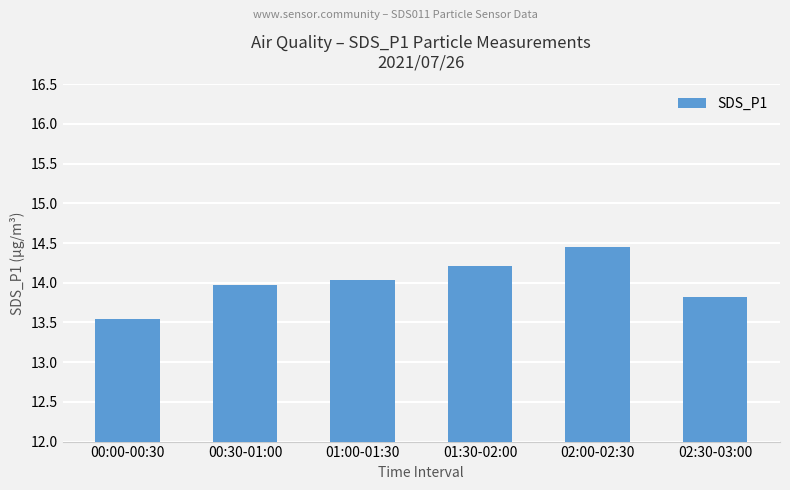

List the labels in order of value, largest first.

02:00-02:30, 01:30-02:00, 01:00-01:30, 00:30-01:00, 02:30-03:00, 00:00-00:30